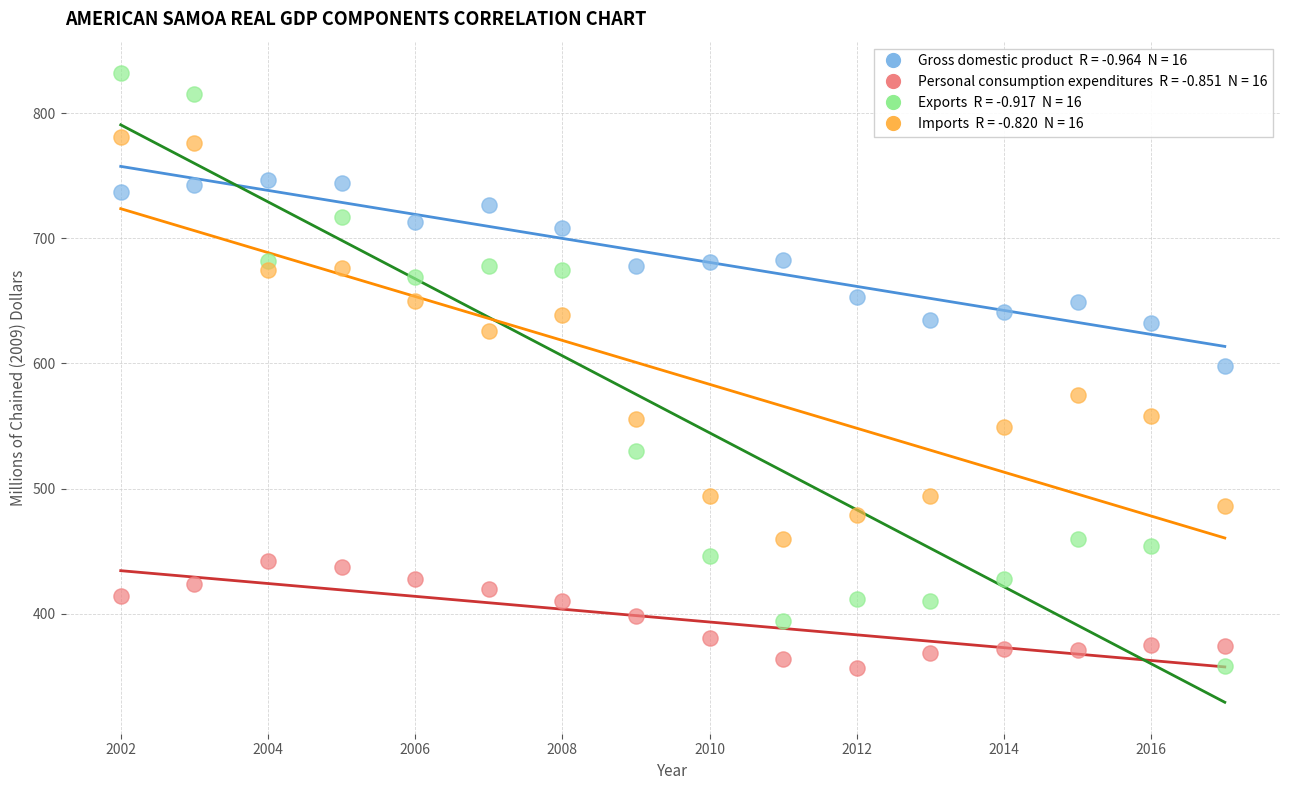

Across all data points, what is the range of X values (max minus min)?

15